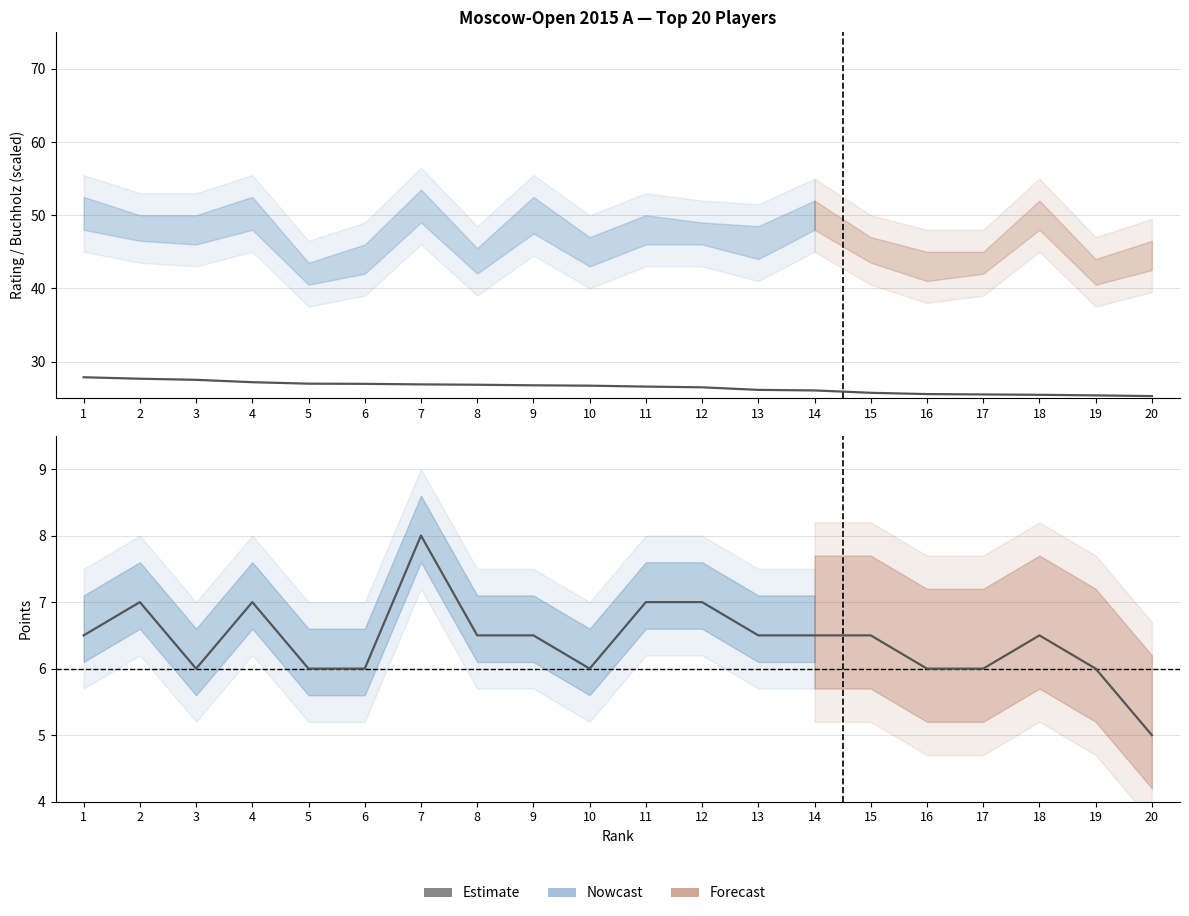

Rank the categories by value from lowest to highest.

20, 3, 5, 6, 10, 16, 17, 19, 1, 8, 9, 13, 14, 15, 18, 2, 4, 11, 12, 7